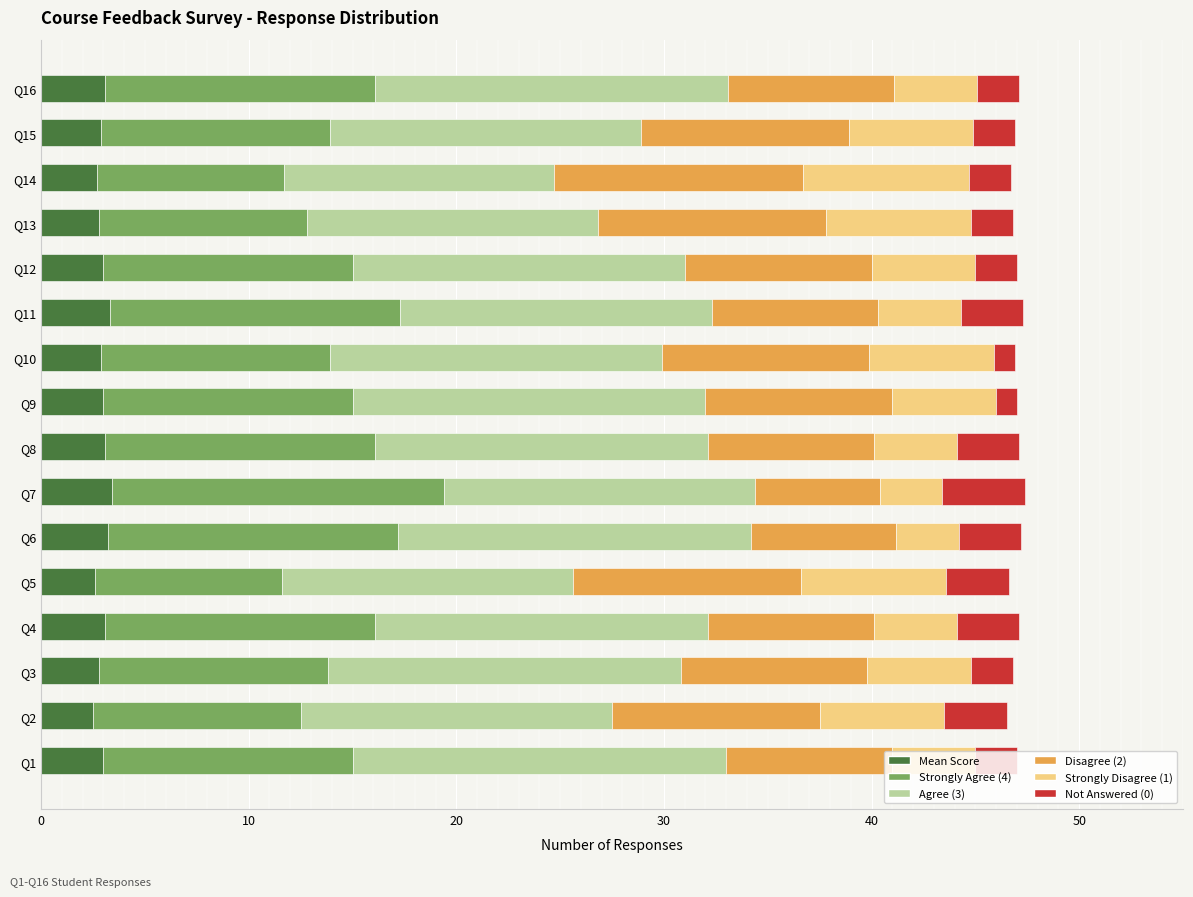

What is the maximum value for Mean Score?

3.4